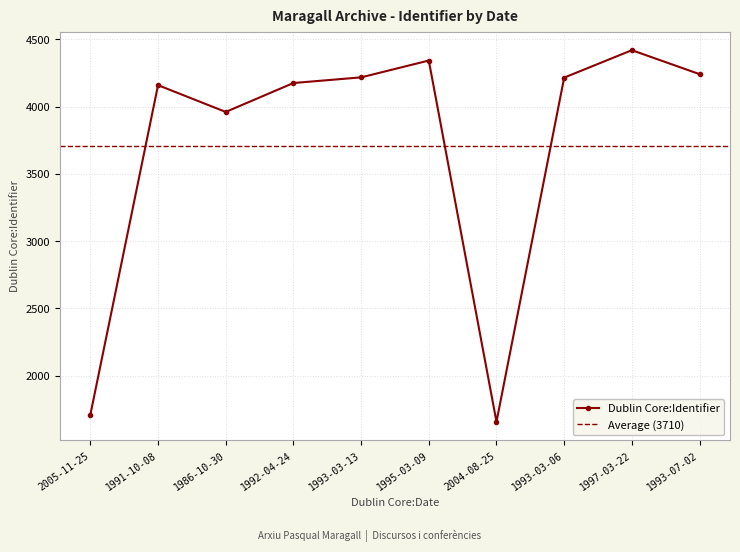

What is the maximum value shown in the chart?

4420